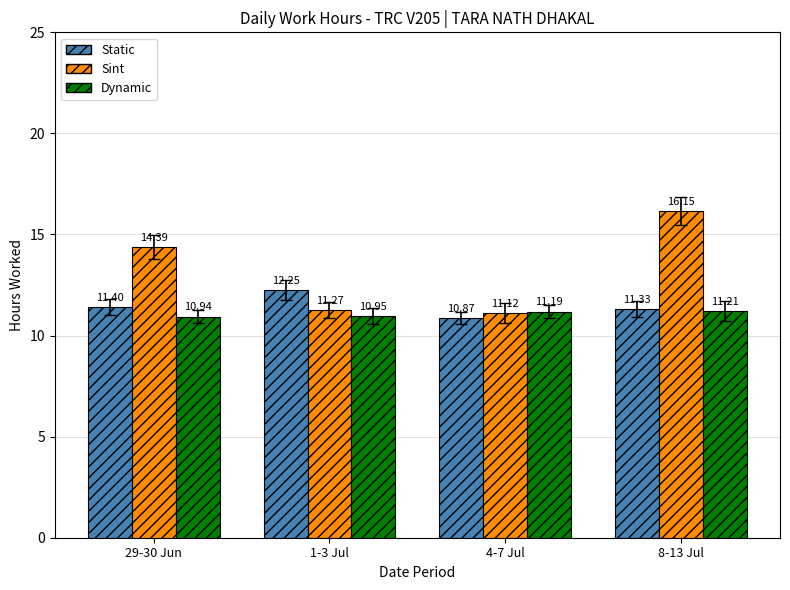

What is the difference between the second highest and minimum values in the Static series?

0.5